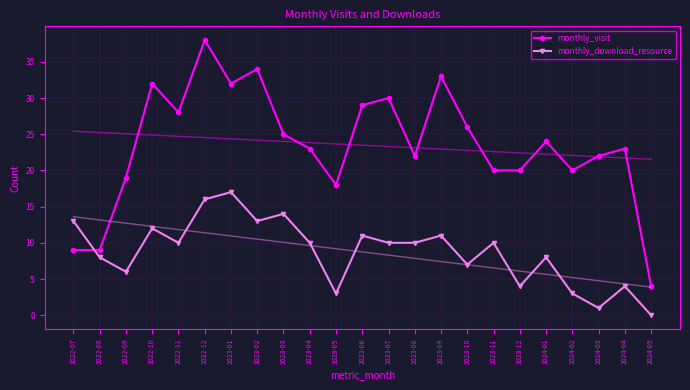

Rank the series by their maximum value, from lowest to highest.

monthly_download_resource, monthly_visit